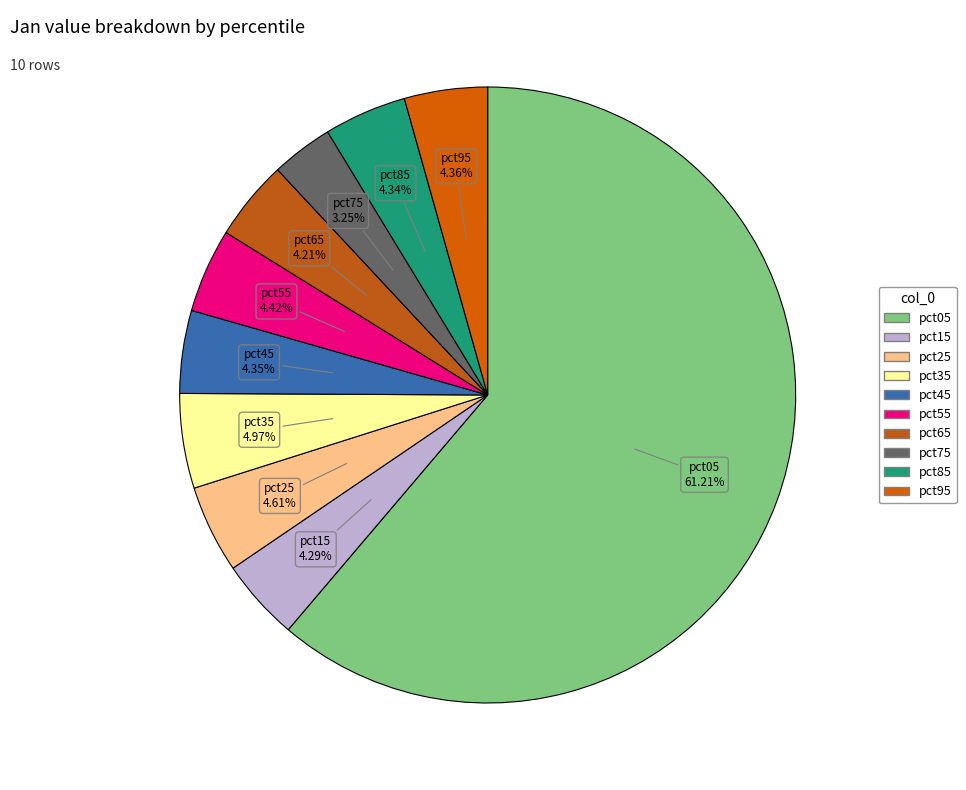

Which has a higher value, pct45 or pct35?

pct35